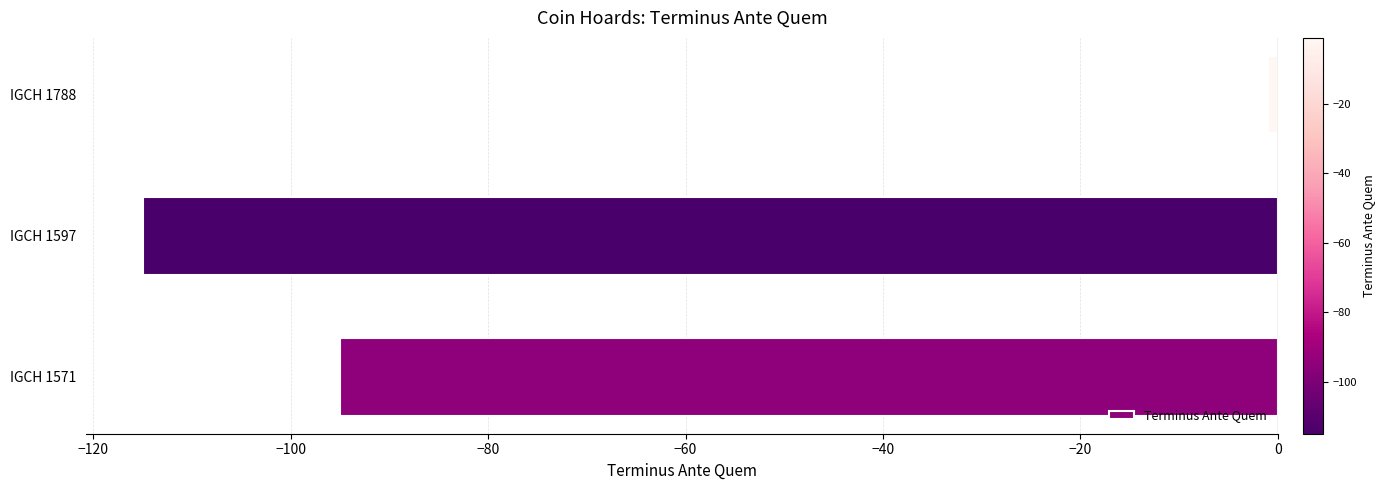

List the labels in order of value, largest first.

IGCH 1788, IGCH 1571, IGCH 1597